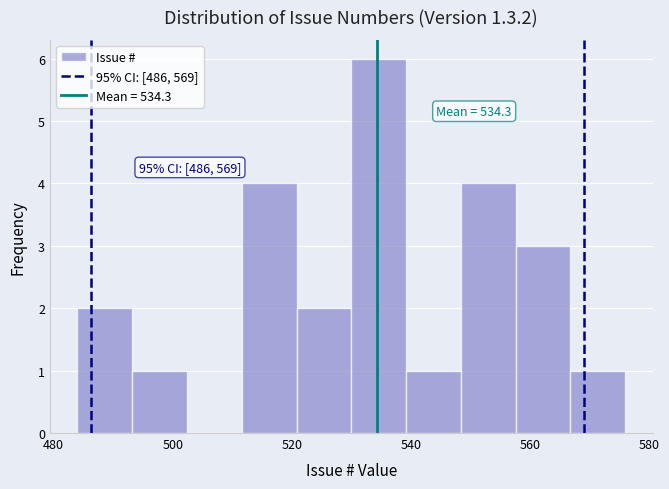

Which range on the x-axis has the tallest bar?

530.0 to 539.2